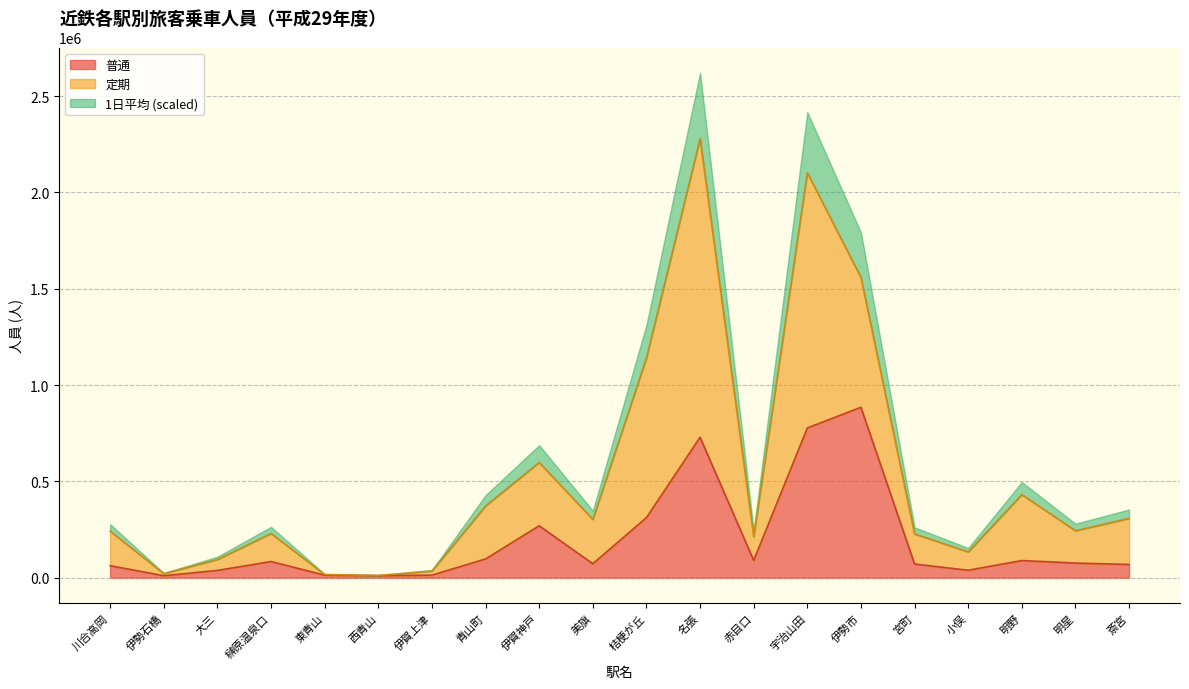

The value of 普通 at 斎宮 is 68282.0. True or false?

True